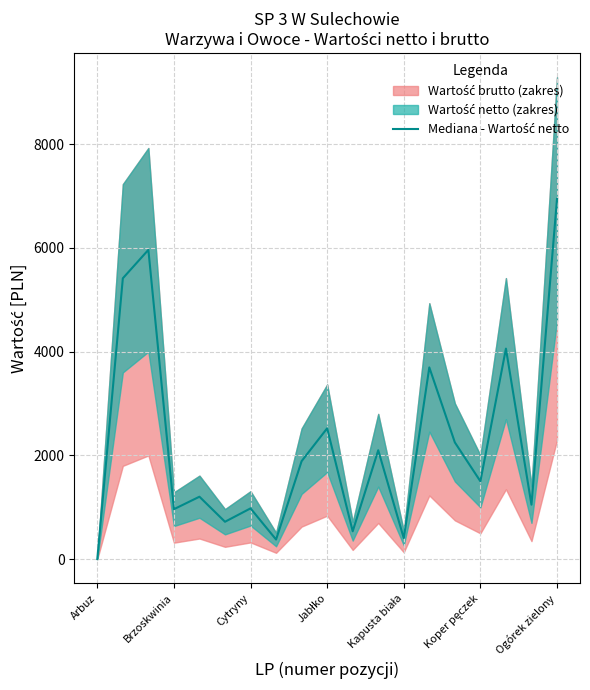

Read the value at Ogórek zielony.

6944.0